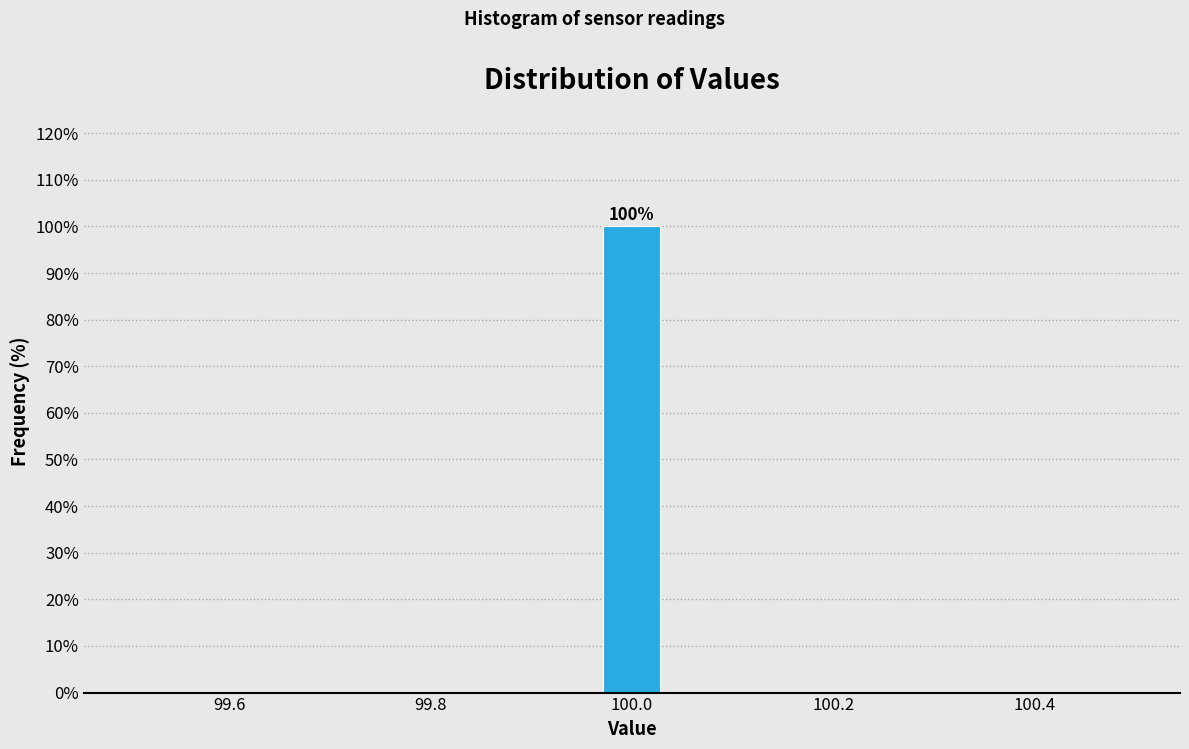

Read against the x-axis, roughly where is the centre of the tallest bar?

100.00